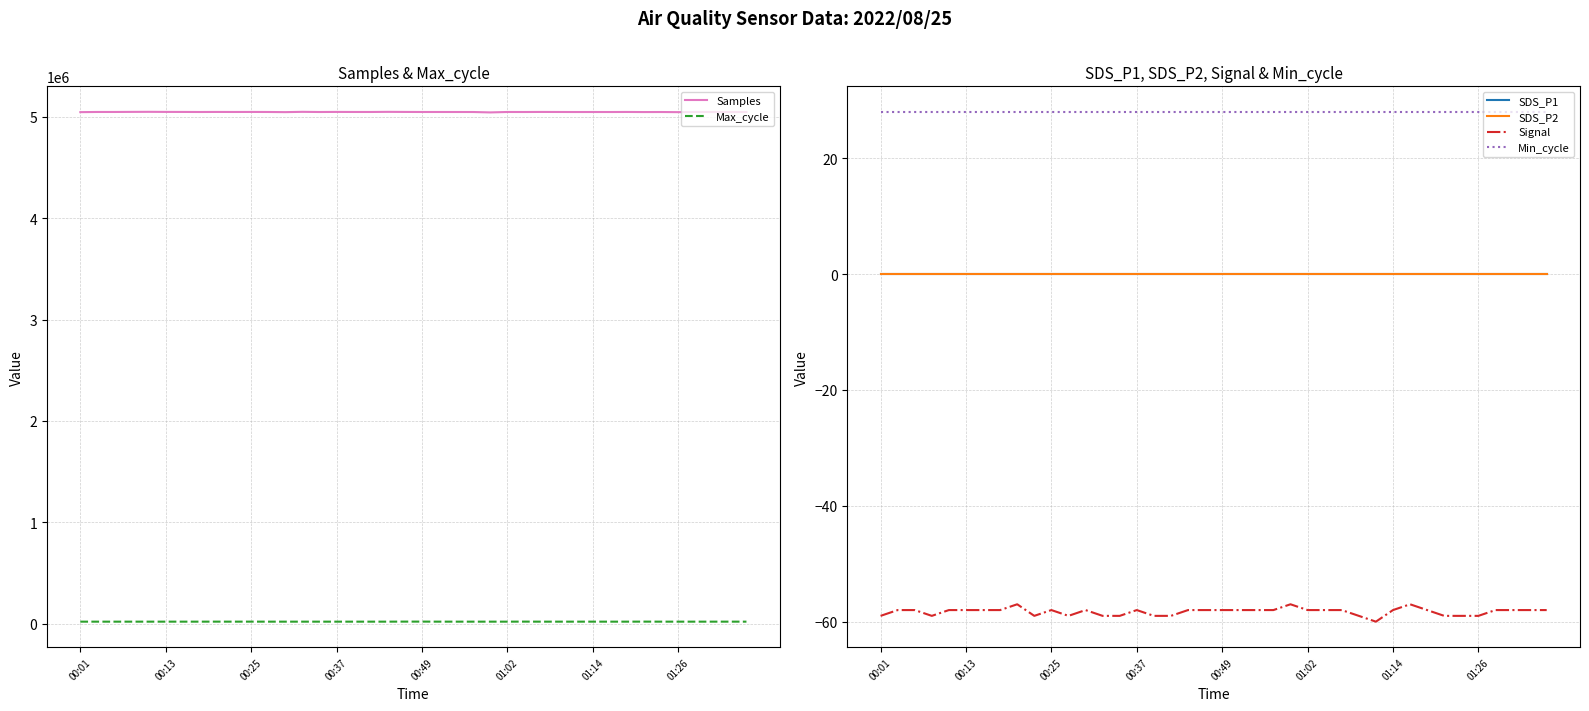

True or false: Samples and Max_cycle cross at least once.

False